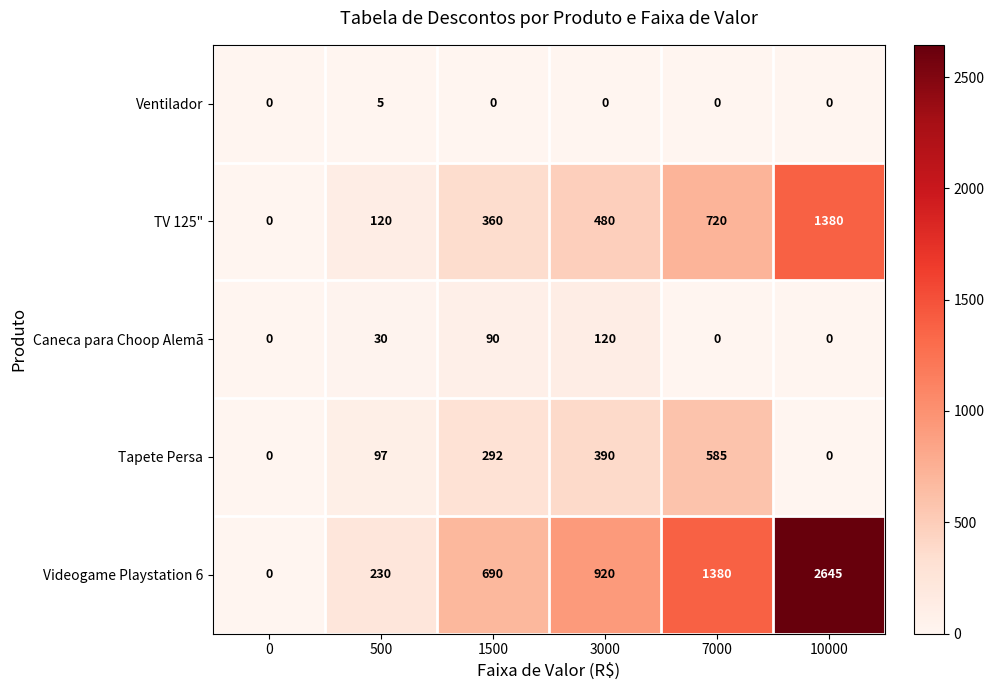

At 3000, list the series in order from largest to smallest.

Videogame Playstation 6, TV 125", Tapete Persa, Caneca para Choop Alemã, Ventilador